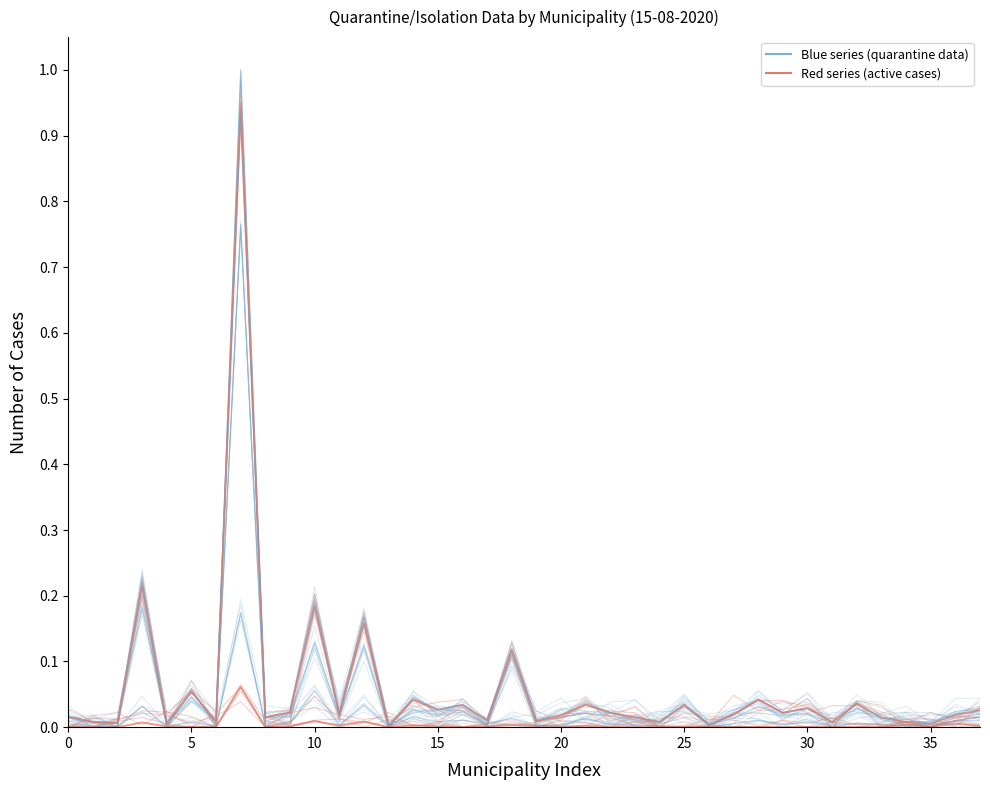

The value of Isolamenti domiciliari at 30 is 0.0. True or false?

True